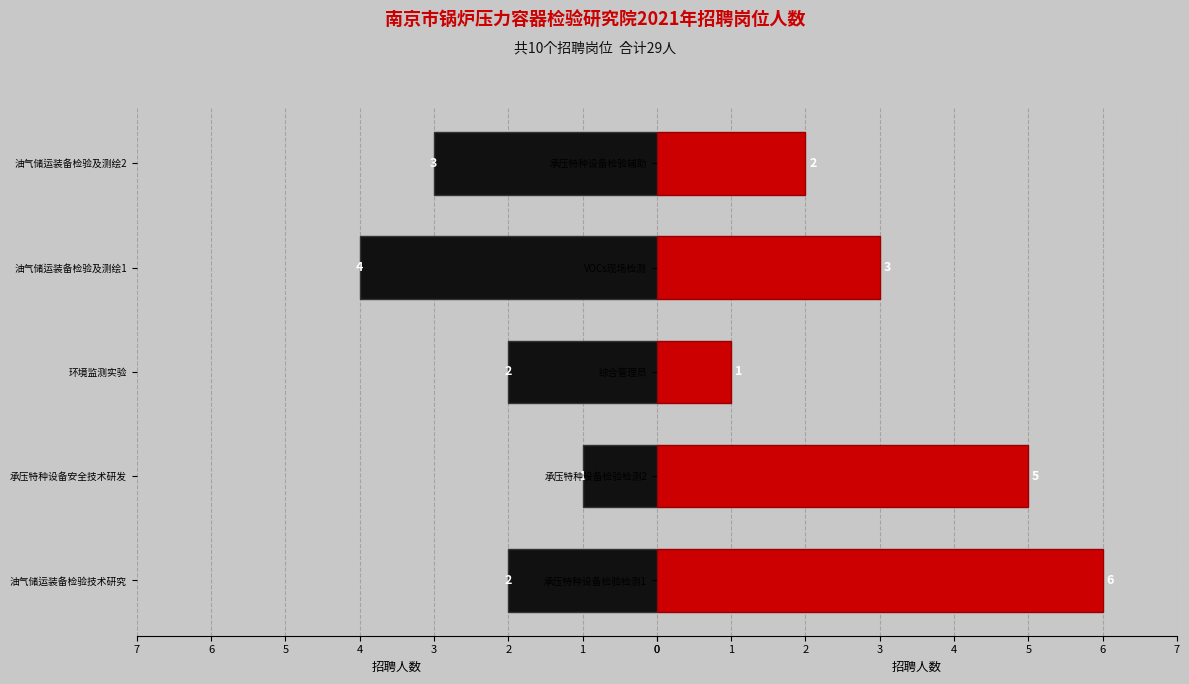

What is the label of the 3rd bar from the left?

环境监测实验